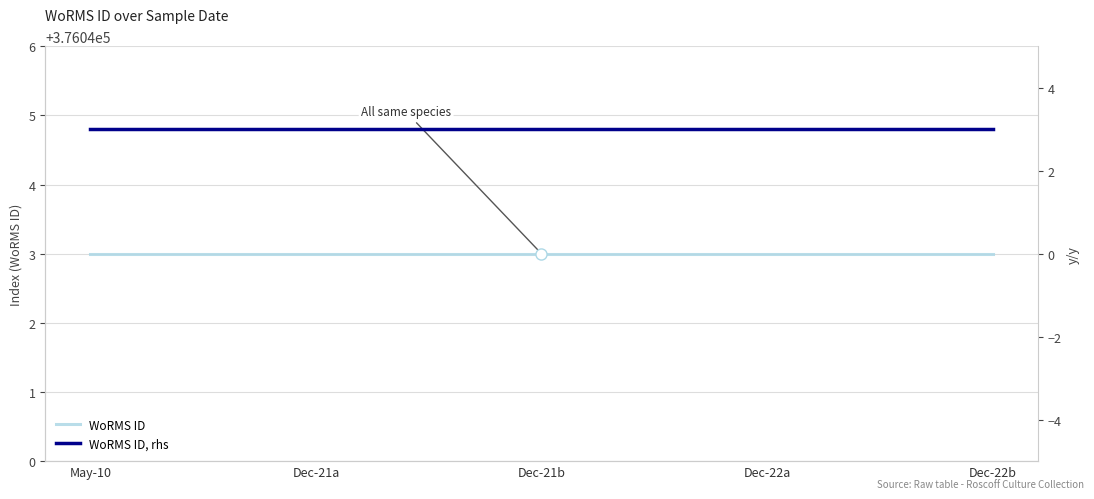

What value does the WoRMS ID series have at Dec-21a?

376043